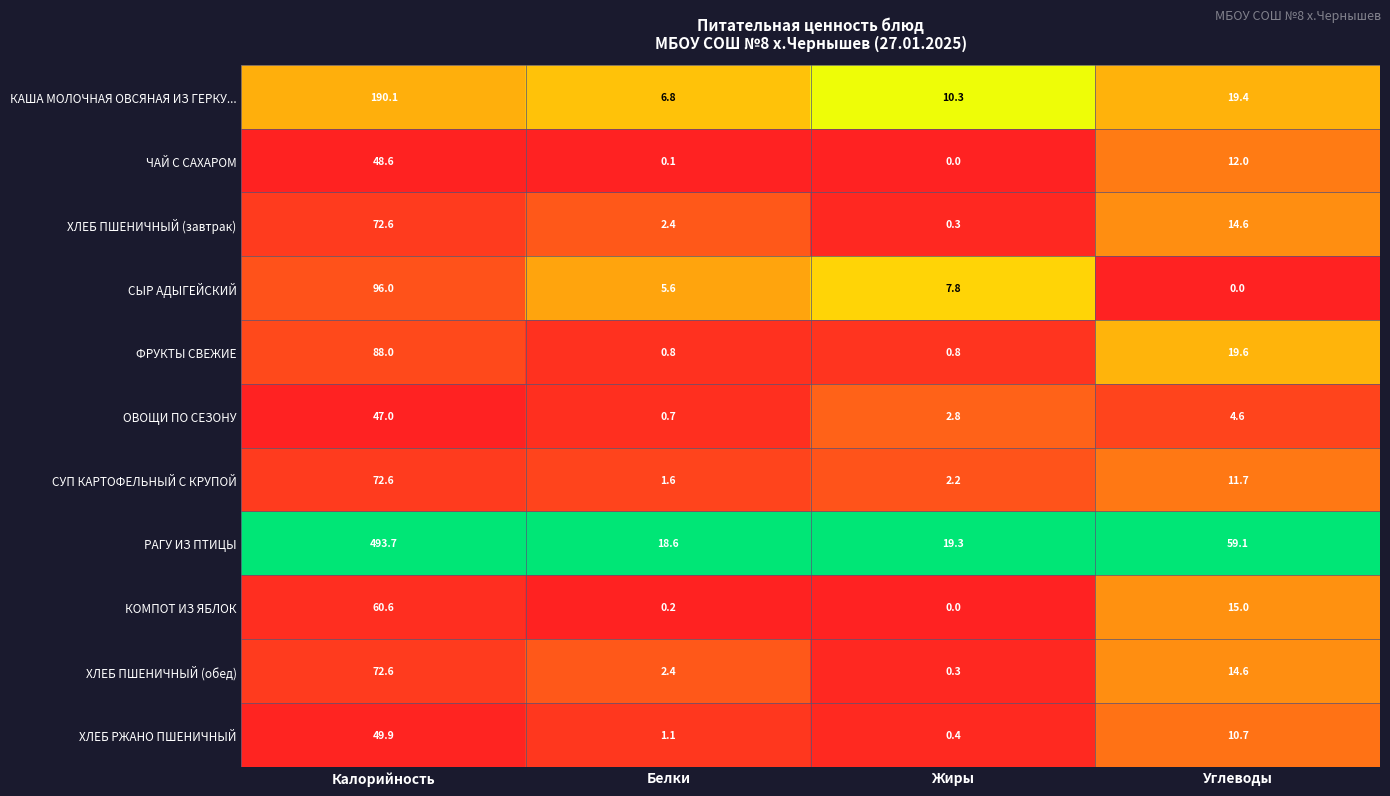

The ХЛЕБ ПШЕНИЧНЫЙ (обед) series shows 14.6 at Углеводы. True or false?

True